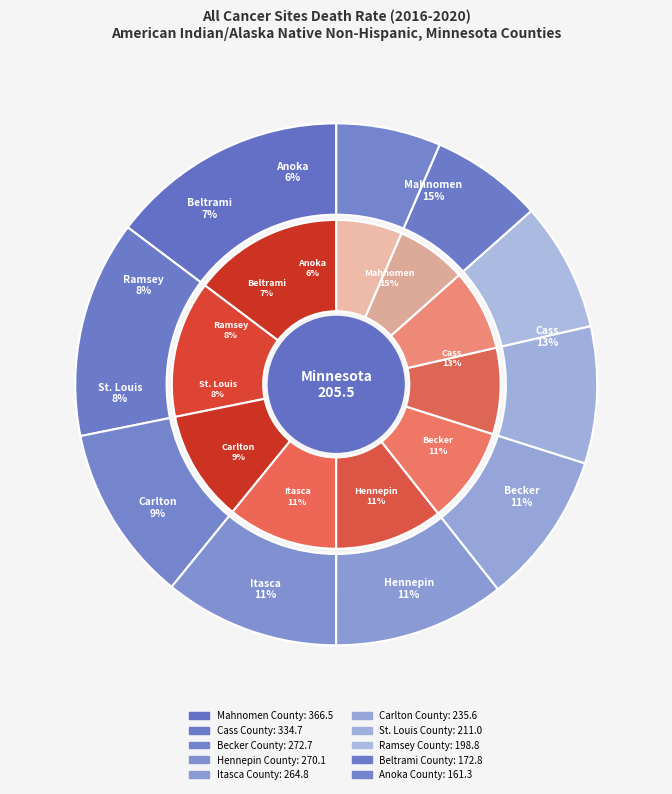

Approximately how many times larger is the value at Cass County compared to Anoka County?

2.1